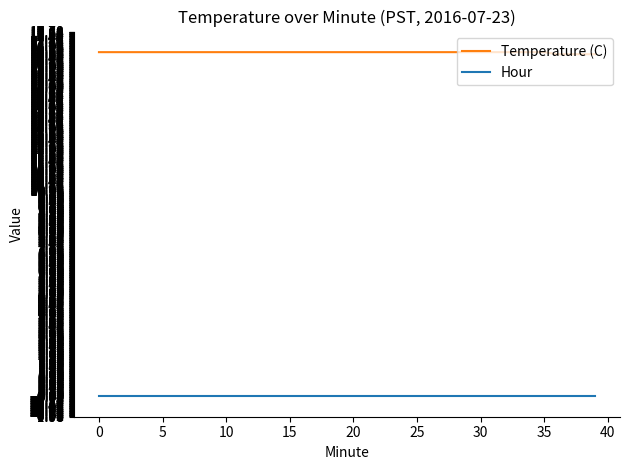

What is the minimum value for Temperature (C)?

16.6